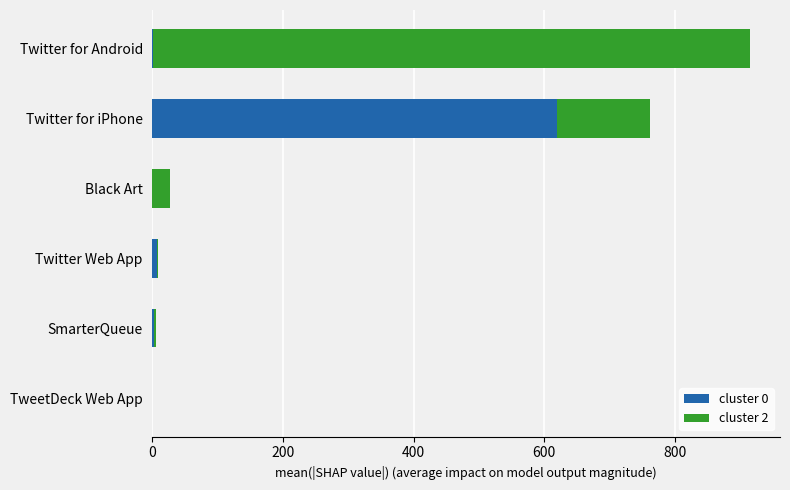

What are all the series names shown in the legend?

cluster 0, cluster 2